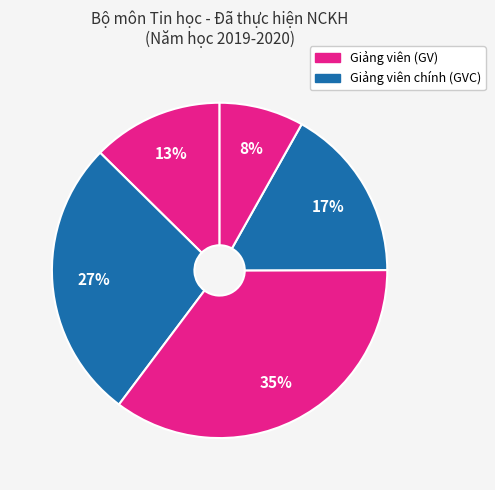

How many segments does this pie chart have?

5